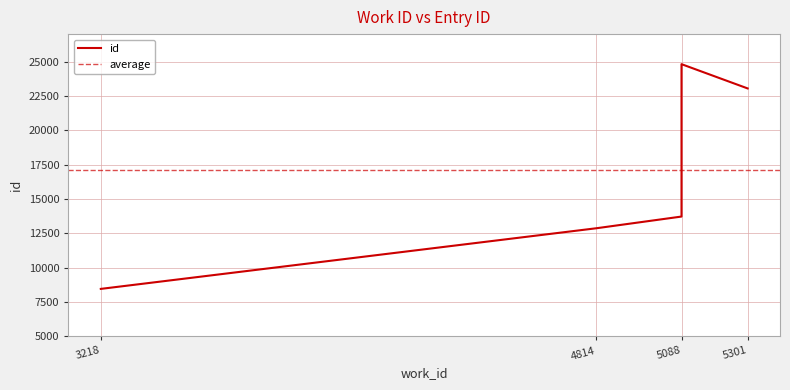

Read the value at 3218, to the nearest 50.

8450